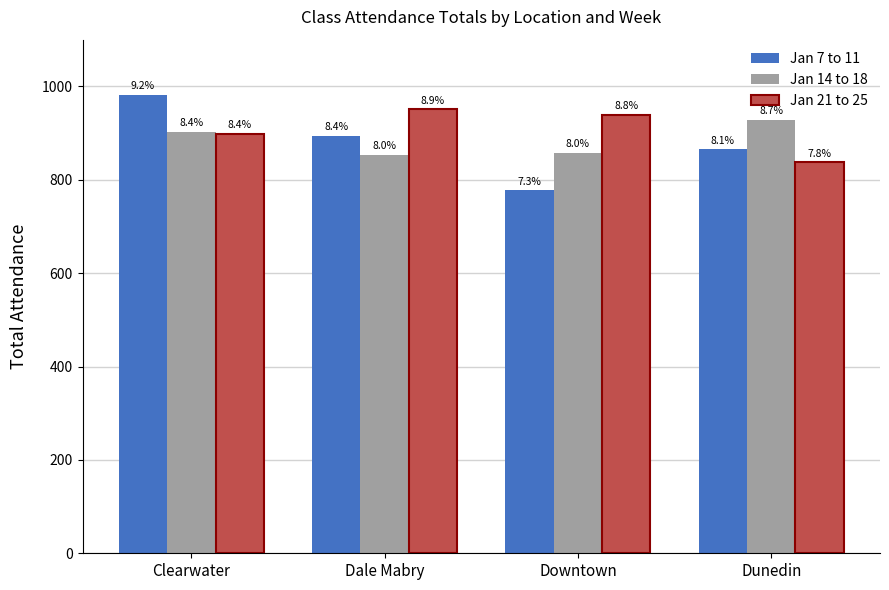

Does the chart contain stacked bars?

No